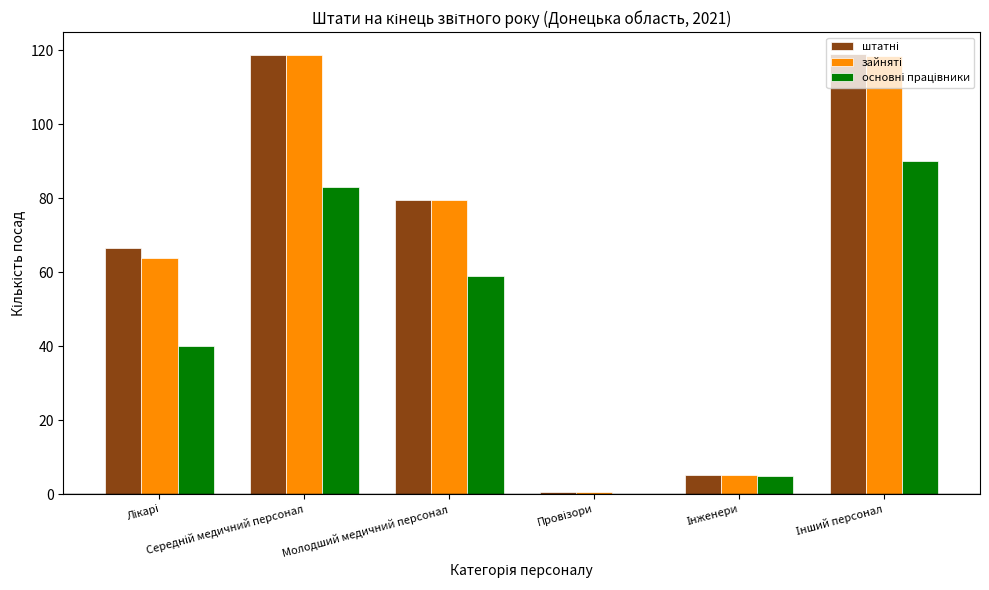

What is the sum of the основні працівники values at Середній медичний персонал and Інженери?

88.0